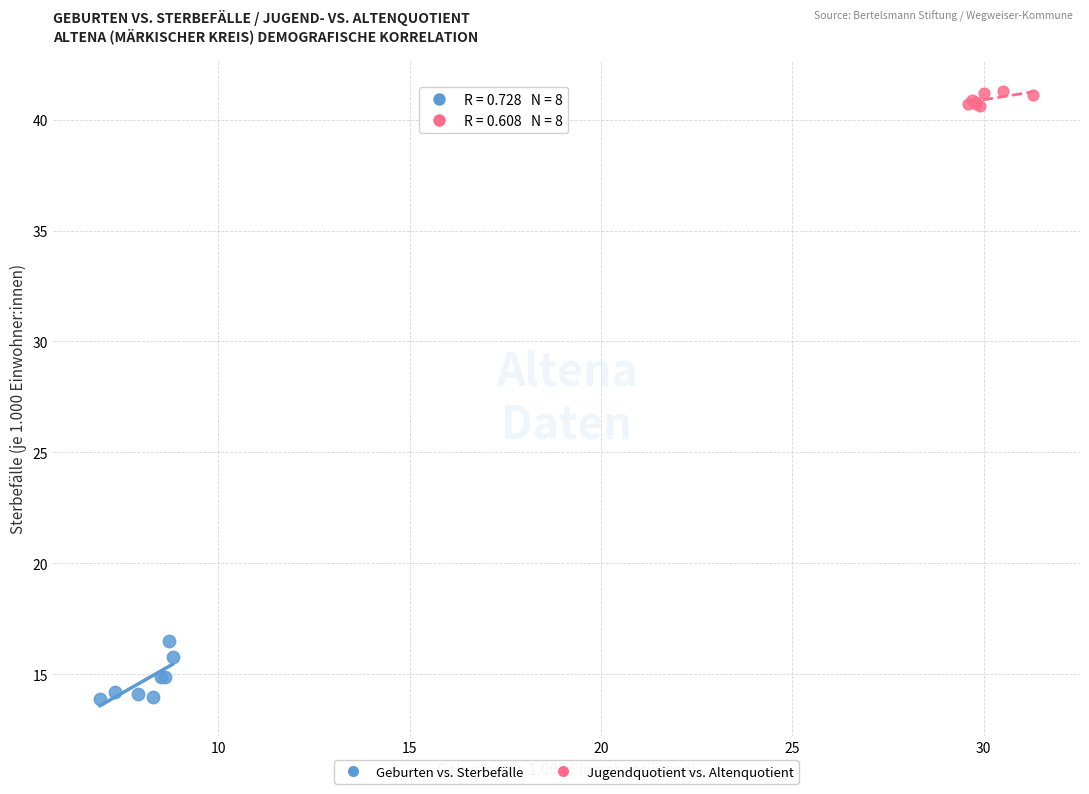

Which series contains the highest Y value?

Jugendquotient vs. Altenquotient